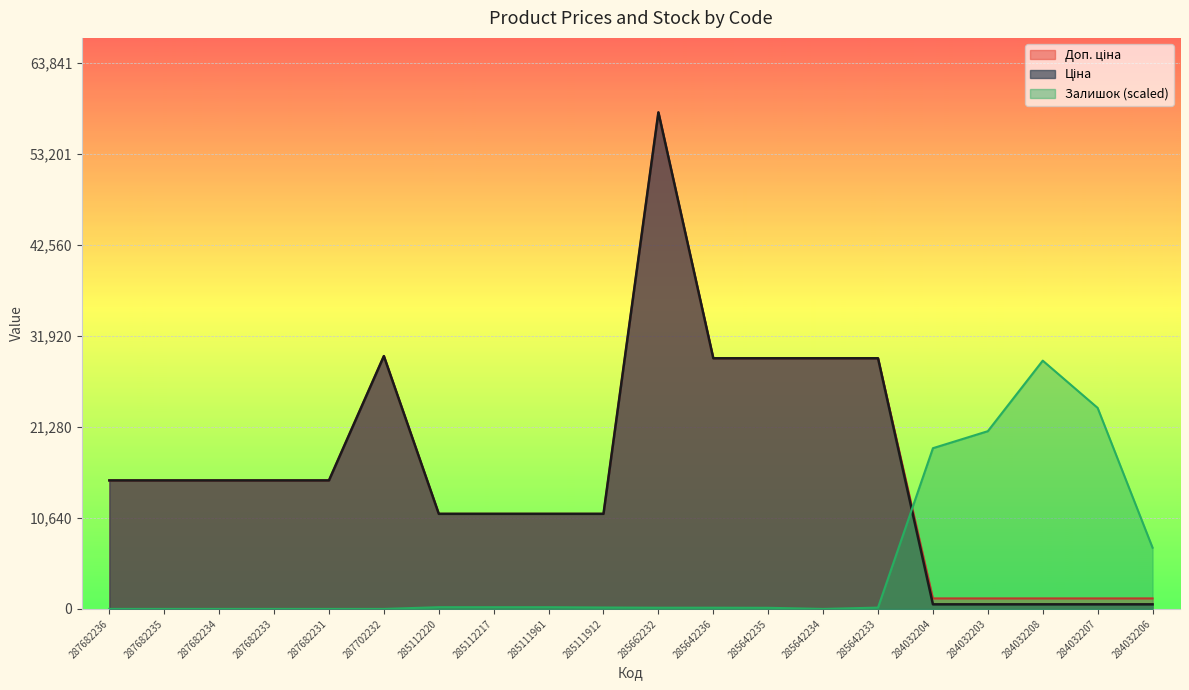

What is the label of the 8th point from the left?

285112217